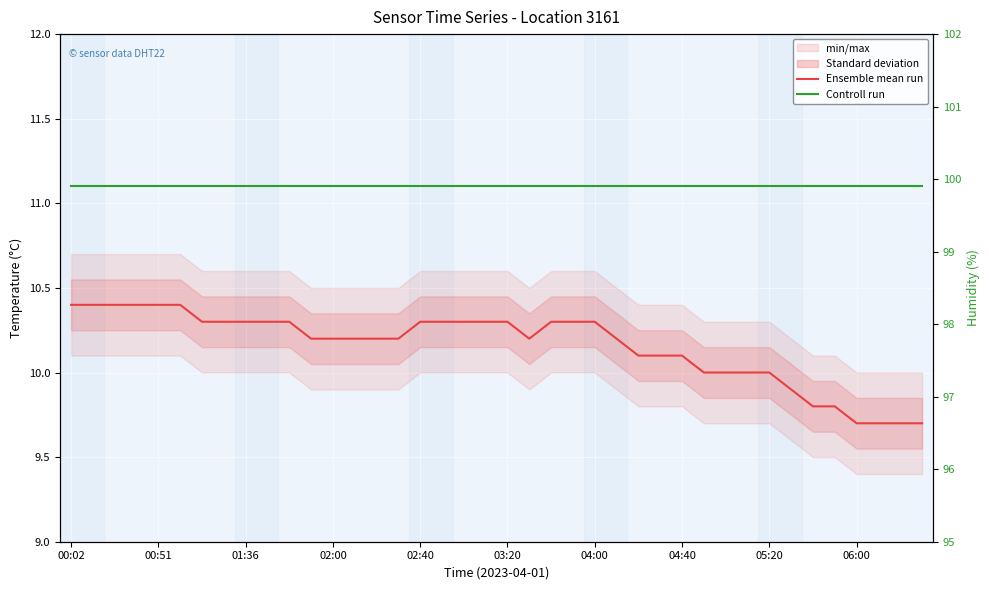

The value of Temperature (°C) at 02:40 is 3.8. True or false?

False